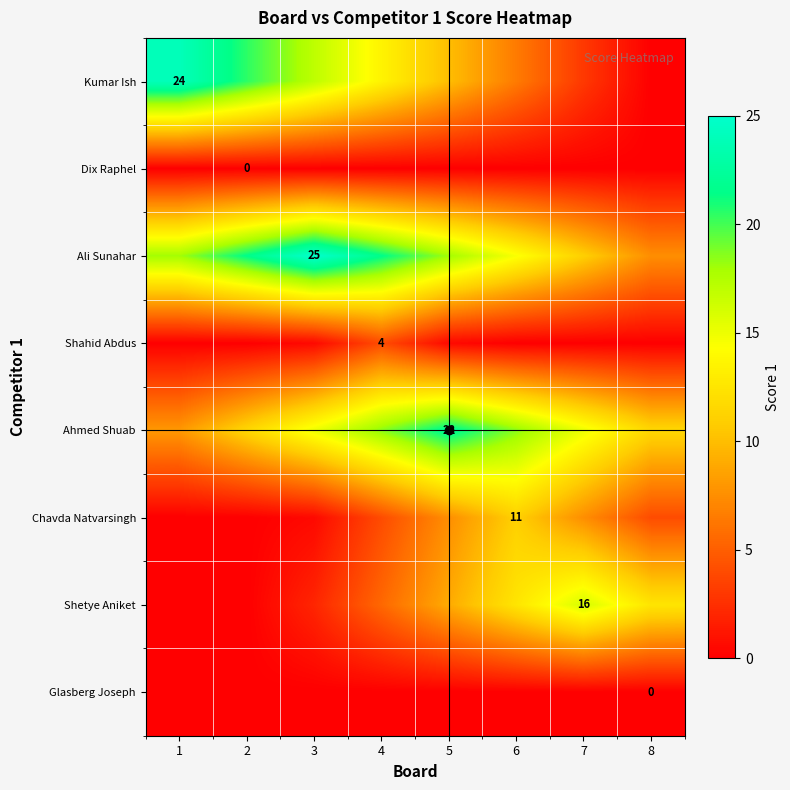

At which label is Ahmed Shuab closest to 15?

3